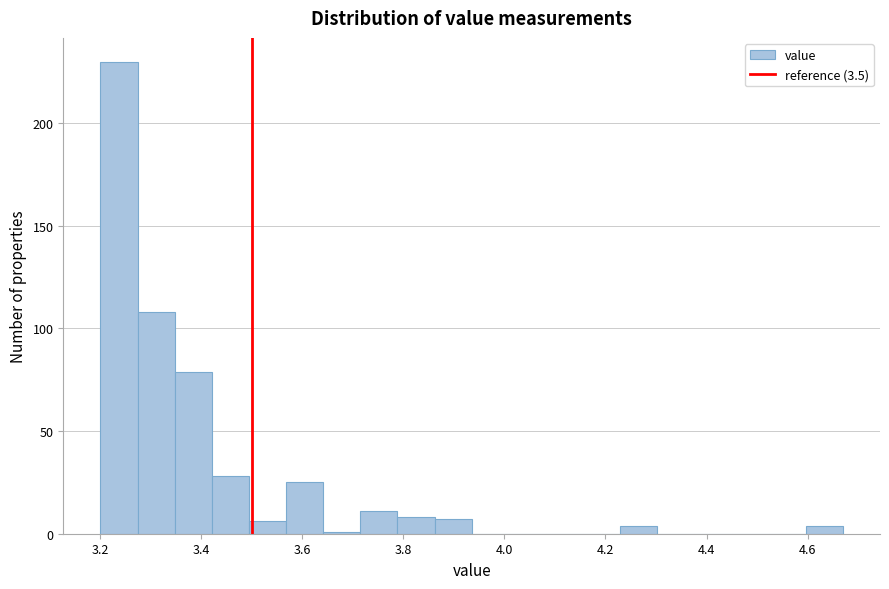

Read against the x-axis, roughly where is the centre of the tallest bar?

3.24